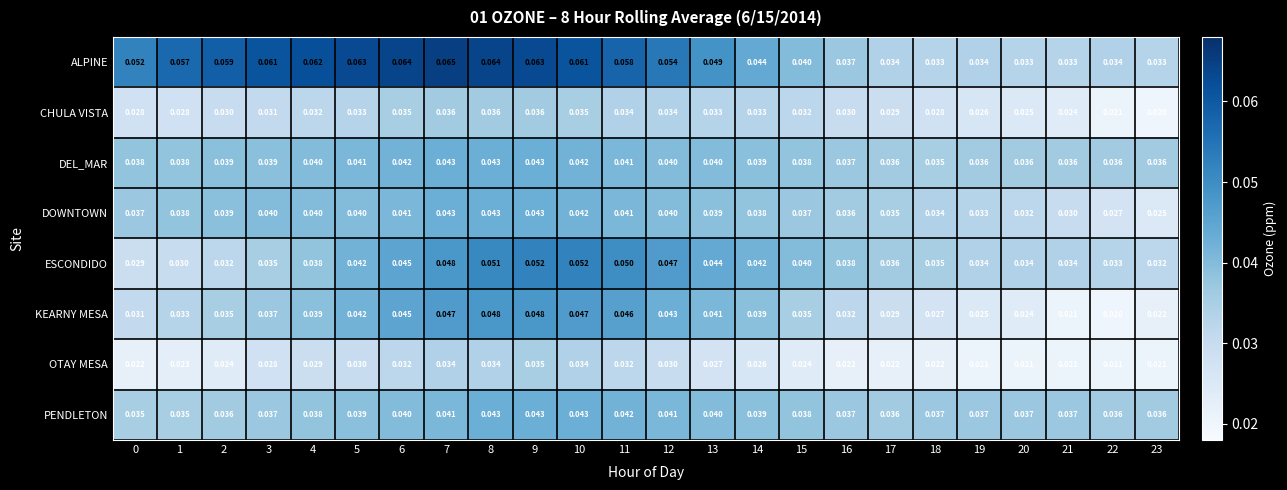

Is the value of DOWNTOWN at 22 greater than the value of ALPINE at 18?

No